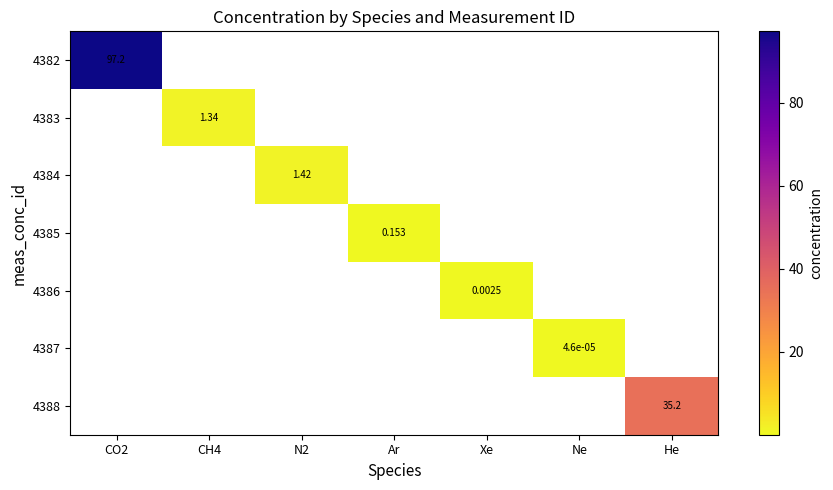

Is the value of 4384 at He greater than the value of 4388 at CH4?

No